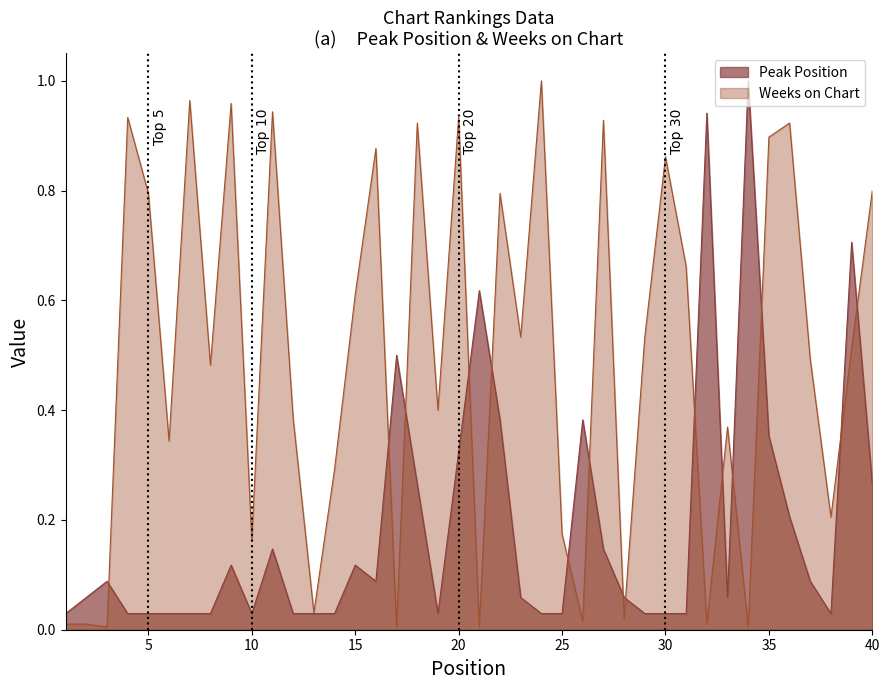

What is the difference between the maximum and minimum values in the Peak Position series?

1.0